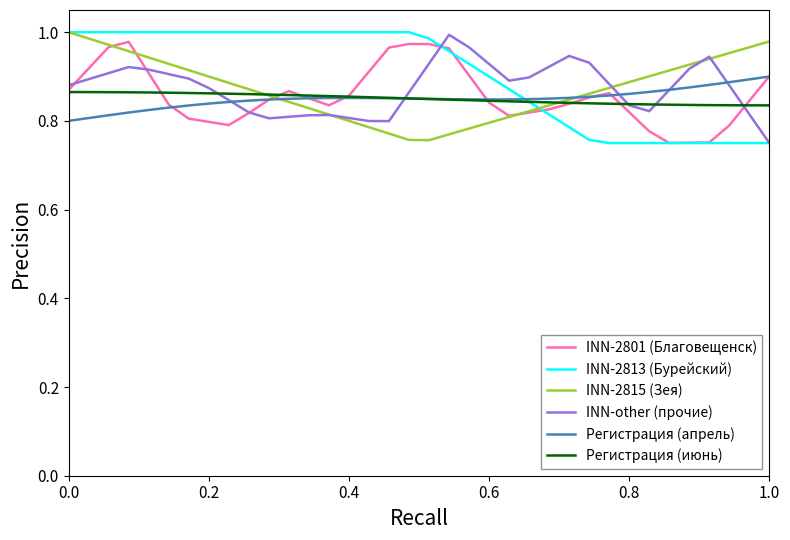

What is the difference between the second highest and second lowest values in the INN-2813 (Бурейский) series?

0.2